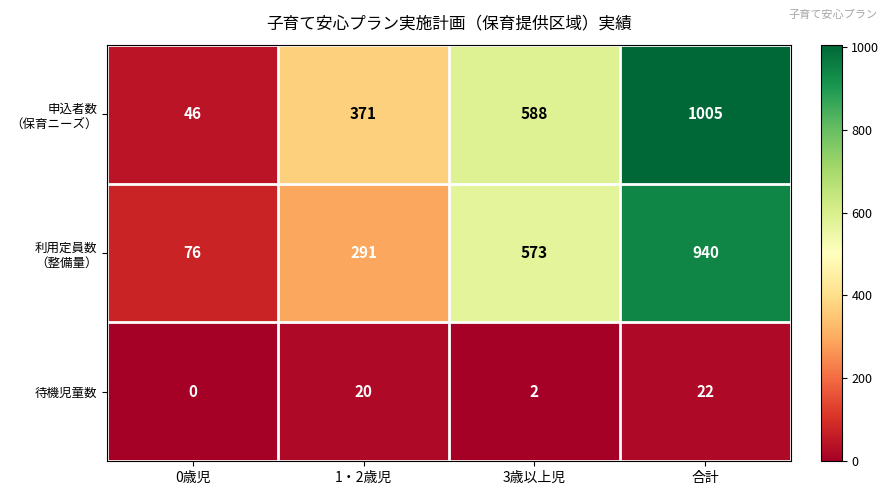

What is the total value across all series at 0歳児?

122